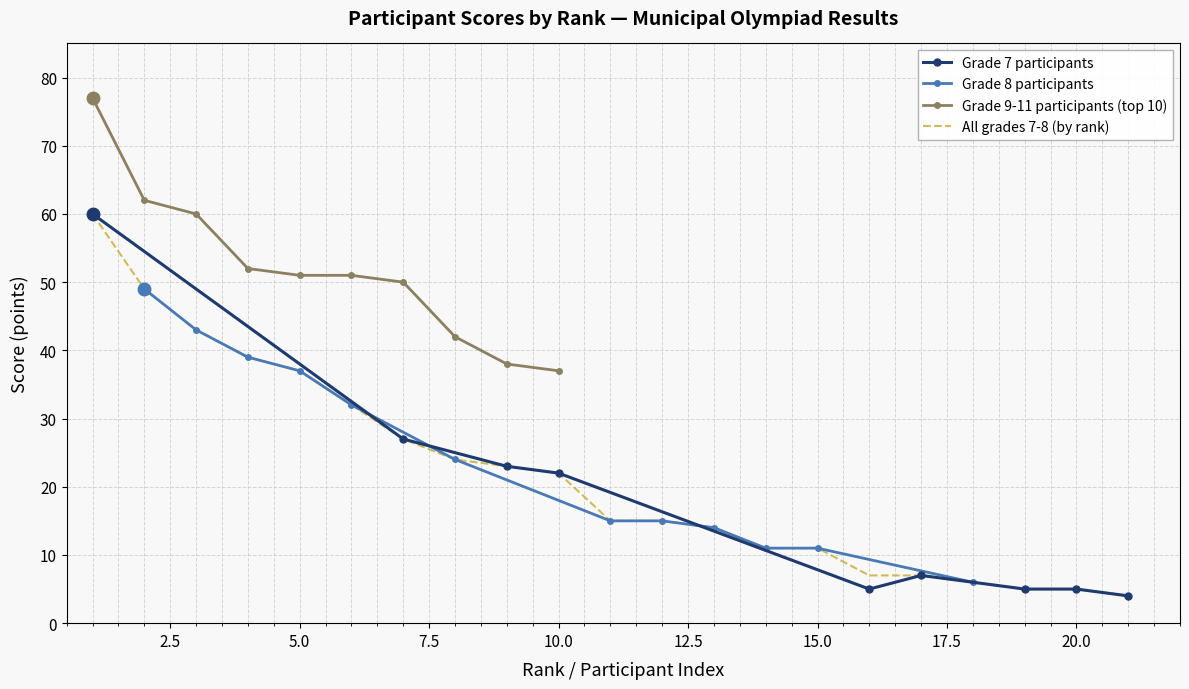

True or false: Score (Rank 22-31) has more than 2 points higher than both neighbors.

False